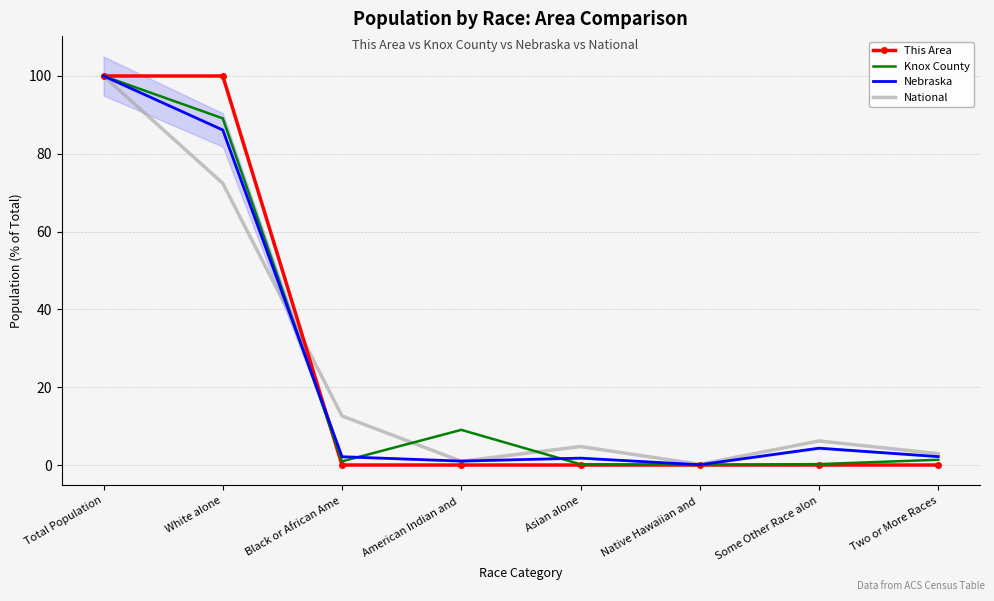

How many lines are shown in the chart?

4